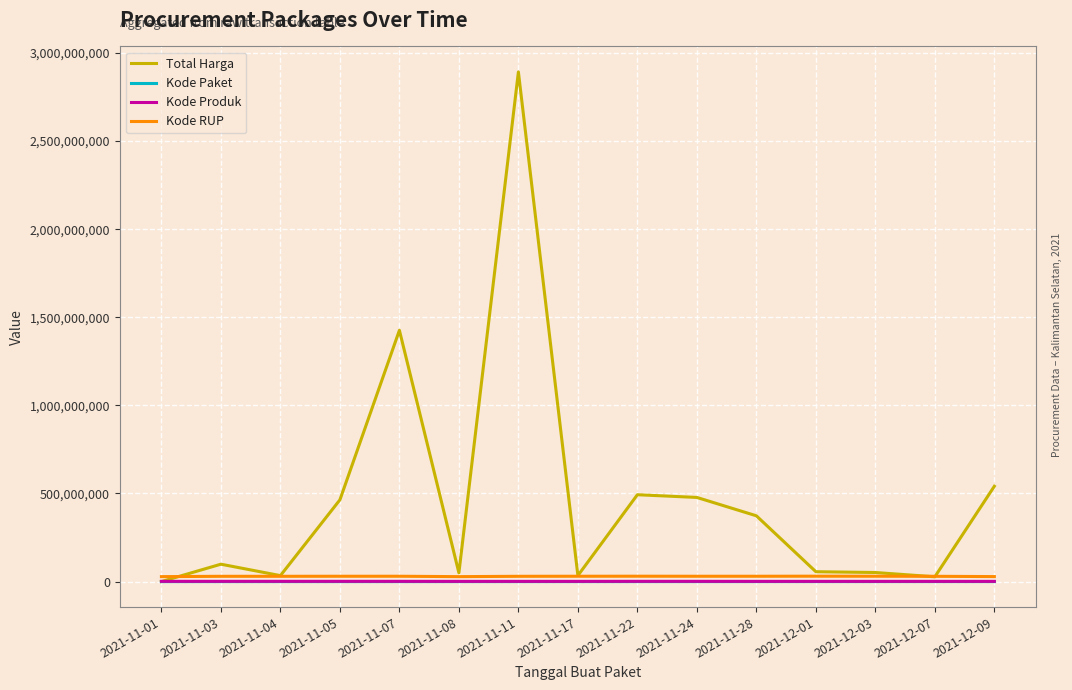

Which series has the widest spread of values?

Total Harga